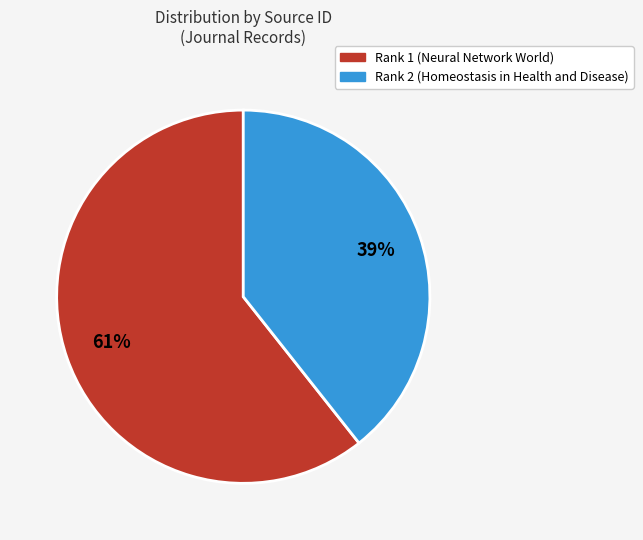

Between Rank 2 (Homeostasis in Health and Disease) and Rank 1 (Neural Network World), which is larger?

Rank 1 (Neural Network World)